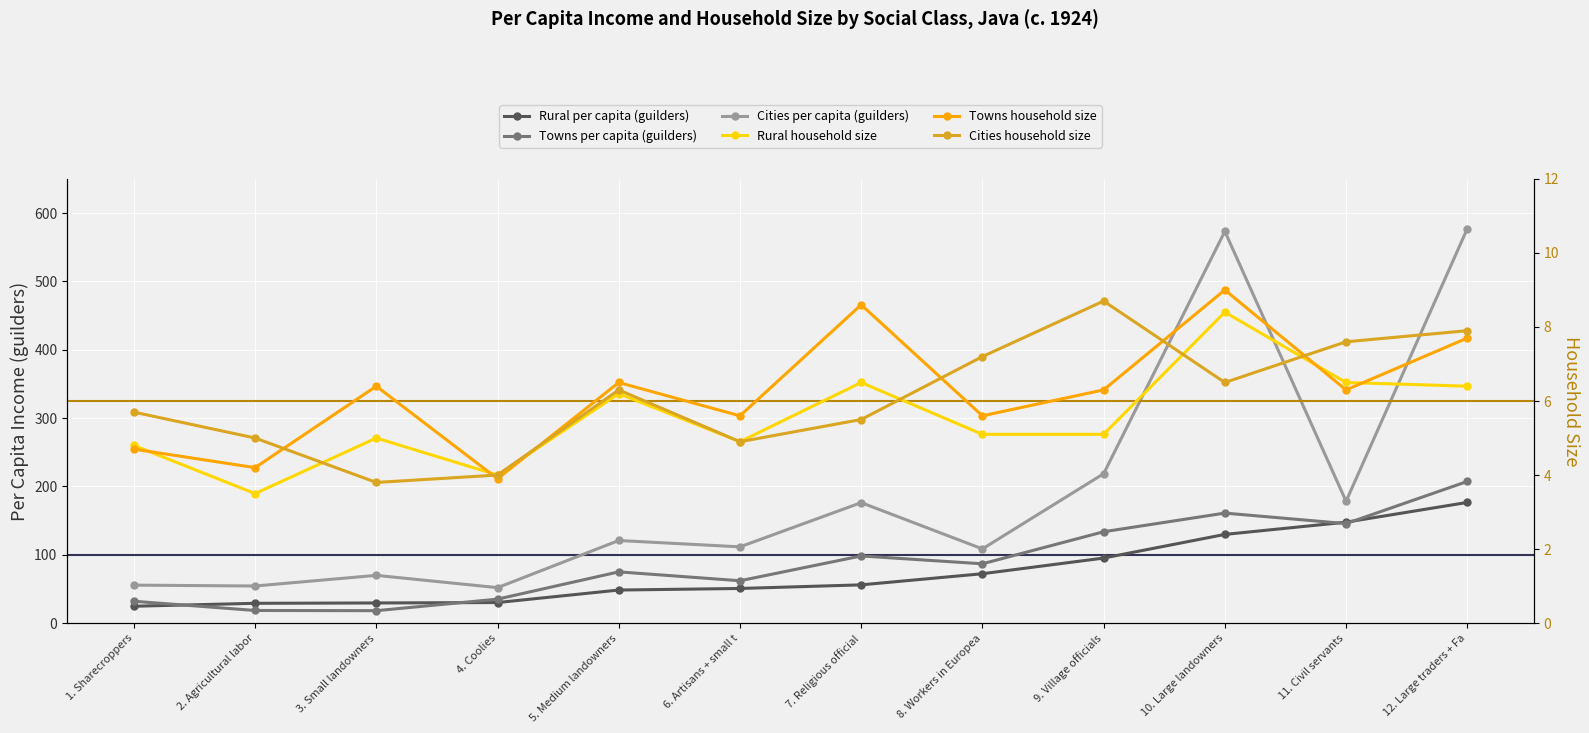

Rank the categories by Rural household size value from lowest to highest.

2. Agricultural labor, 4. Coolies, 1. Sharecroppers, 6. Artisans + small t, 3. Small landowners, 8. Workers in Europea, 9. Village officials, 5. Medium landowners, 12. Large traders + Fa, 7. Religious official, 11. Civil servants, 10. Large landowners